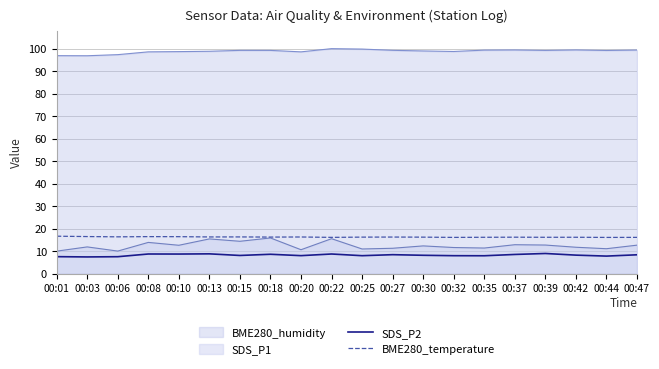

How many series are shown in this chart?

4